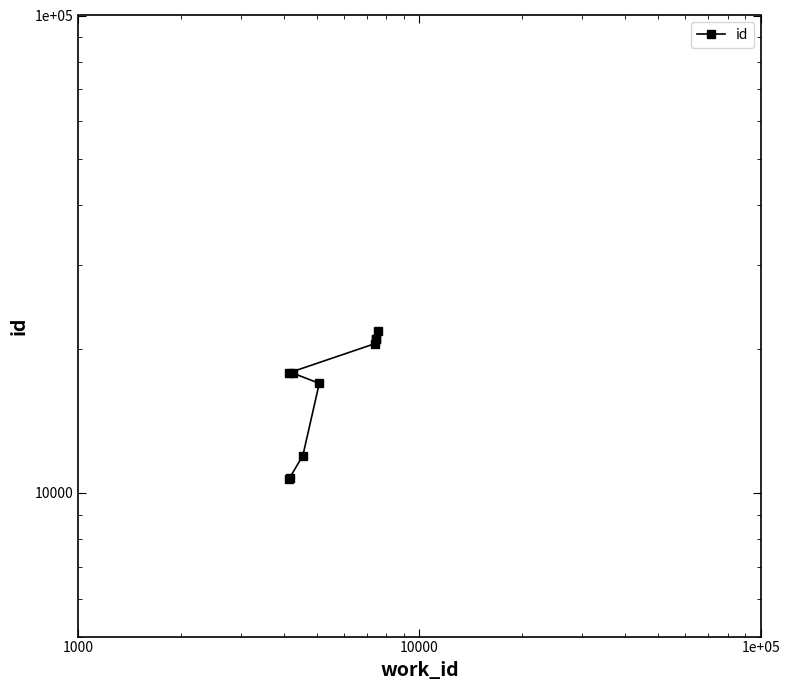

The chart shows a value of 17303 at 10. True or false?

False